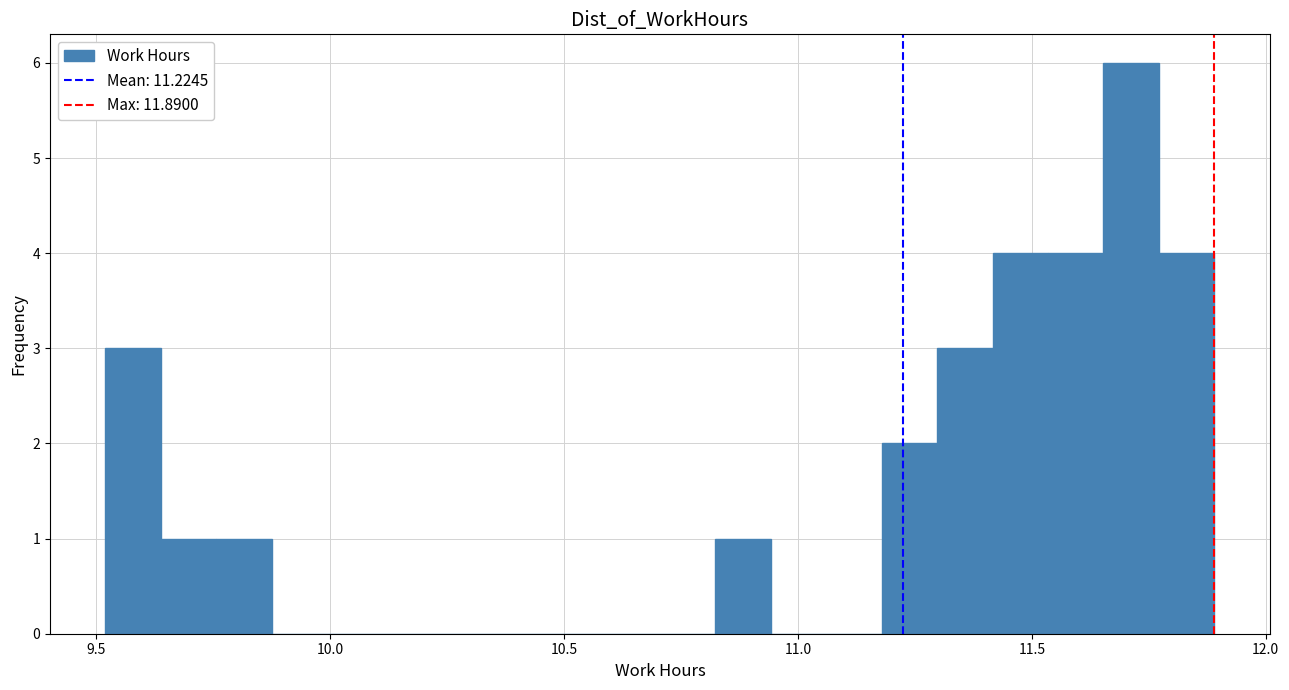

Around what value on the x-axis is the tallest bar? Give the approximate position of its centre, as read against the axis.

11.70